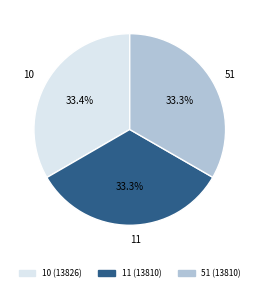

The 10 slice represents 46% of the pie. True or false?

False